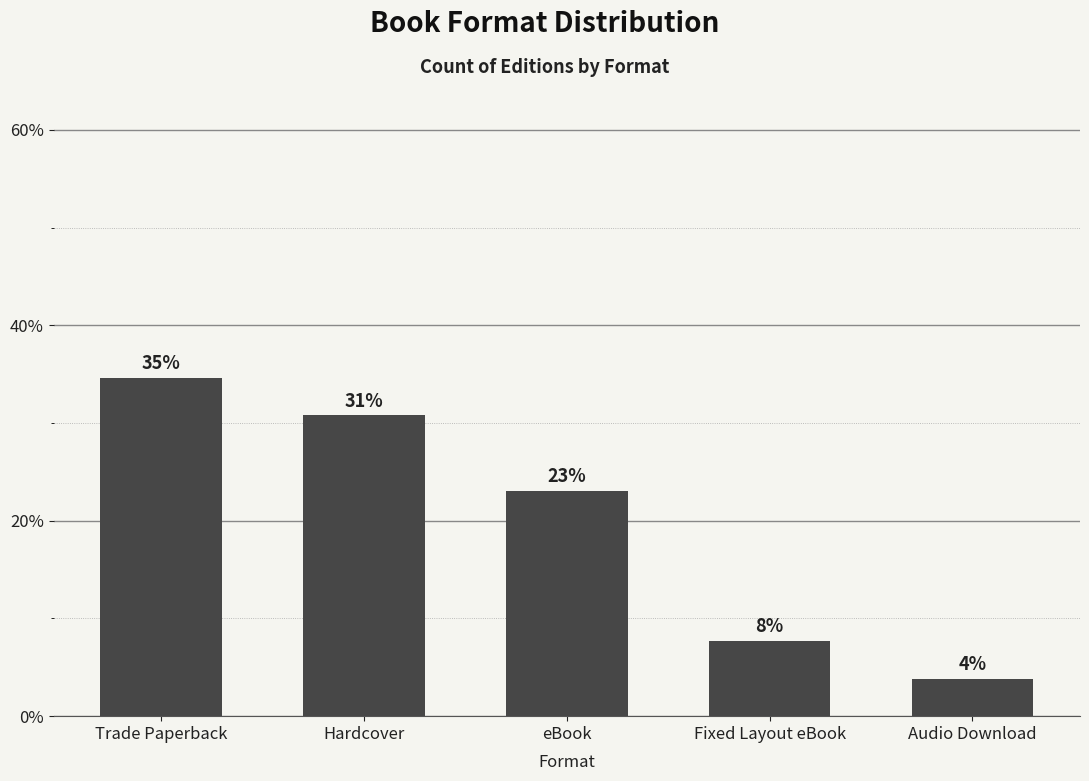

What is the difference between the maximum and minimum values?

30.8